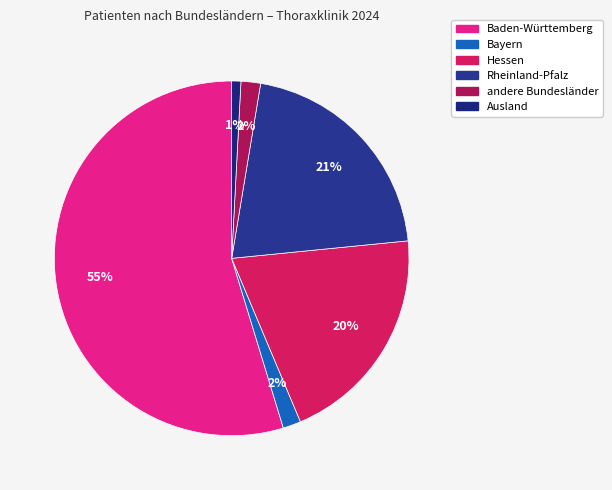

Which has a higher value, Ausland or Bayern?

Bayern